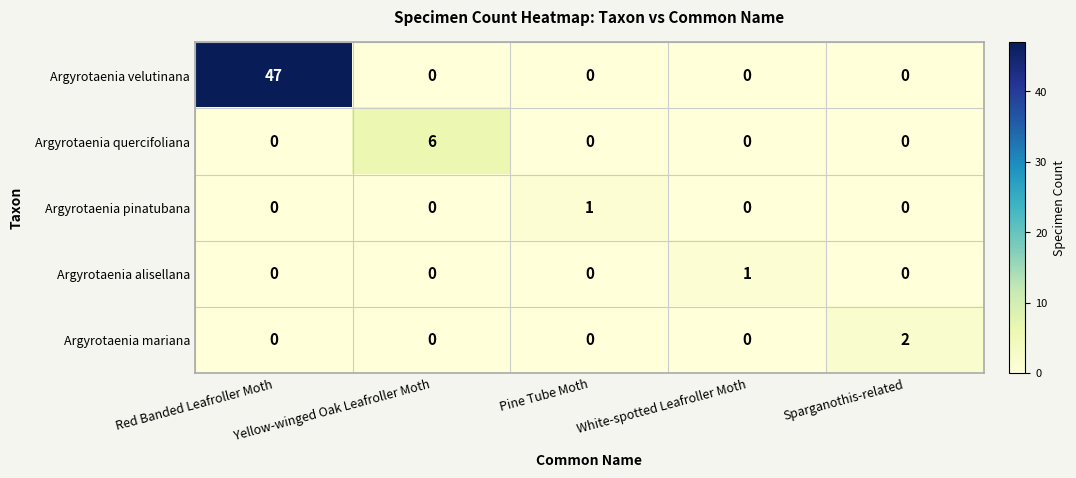

What is the difference between the maximum and minimum values in the Argyrotaenia quercifoliana series?

6